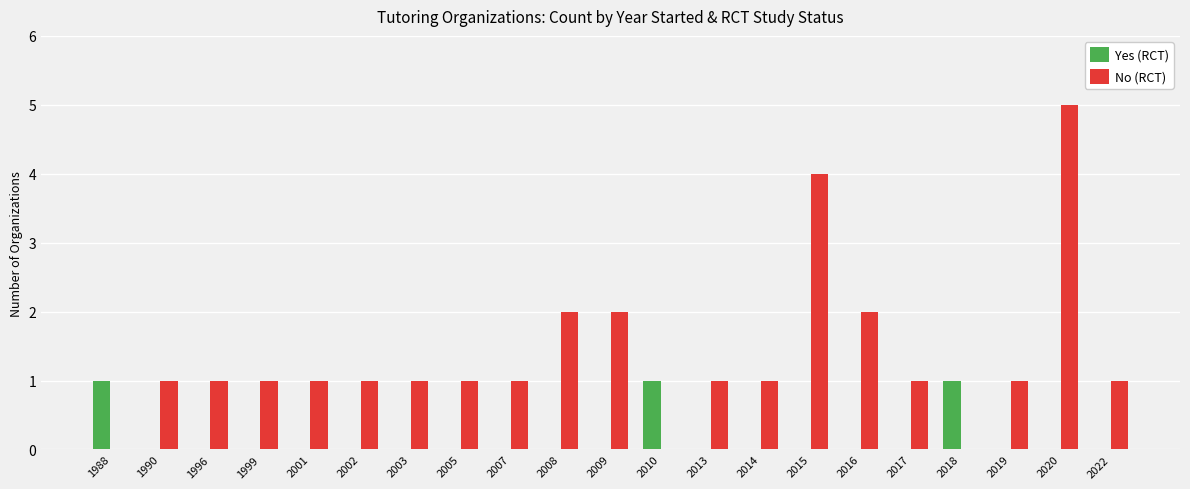

What is the approximate value of No (RCT) at 2009?

2